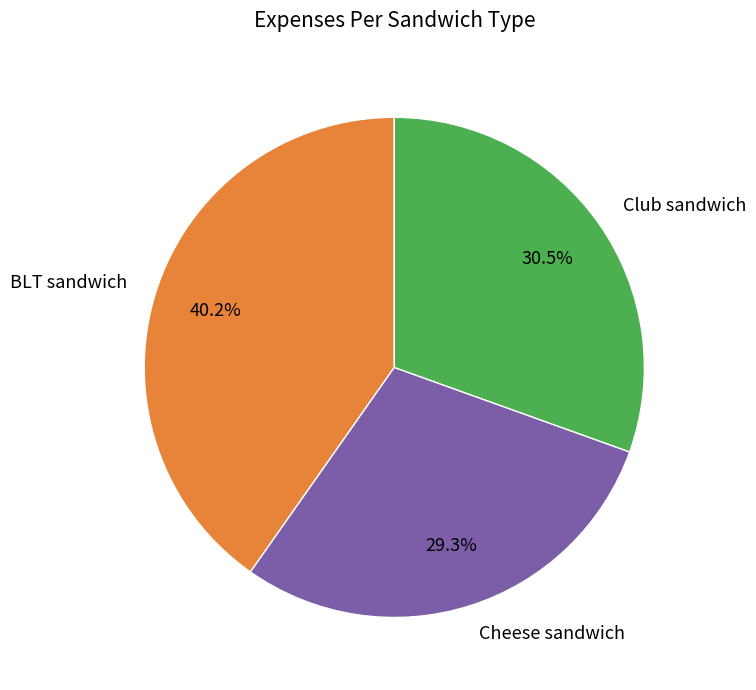

Is it true that BLT sandwich is 51% of the pie?

False